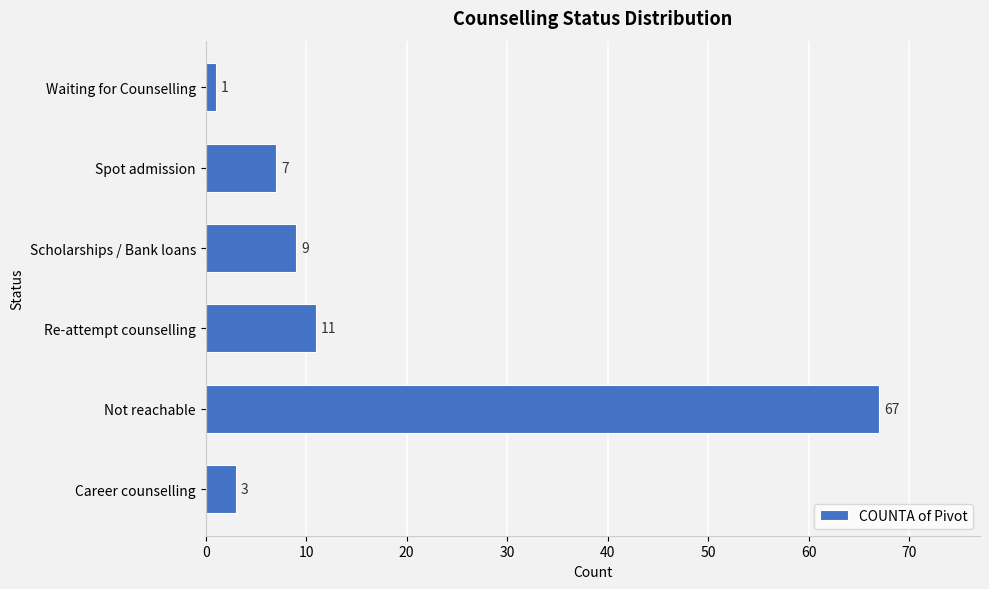

What is the difference between the maximum and second lowest values?

64